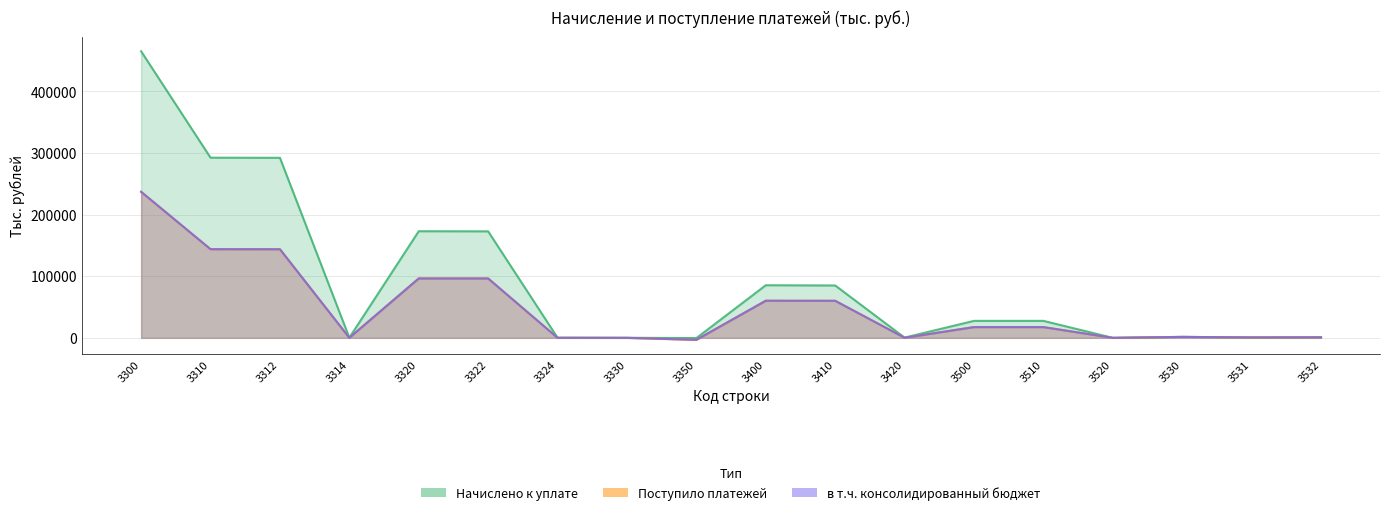

Which series has the widest spread of values?

Начислено к уплате